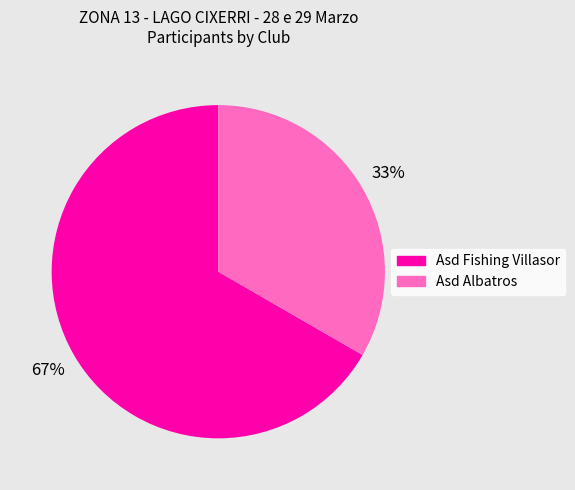

To the nearest percent, what is the average slice percentage?

50%